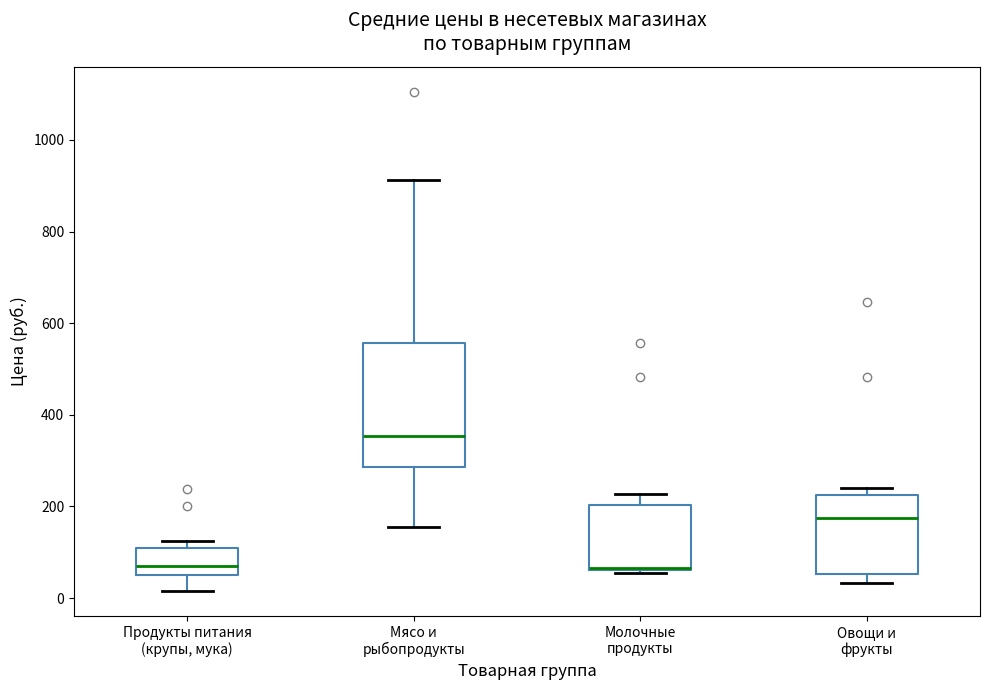

Where is the lower edge of the box for Овощи и фрукты on the y-axis? The values are not printed on the chart, so give them approximately, as read against the axis.

60